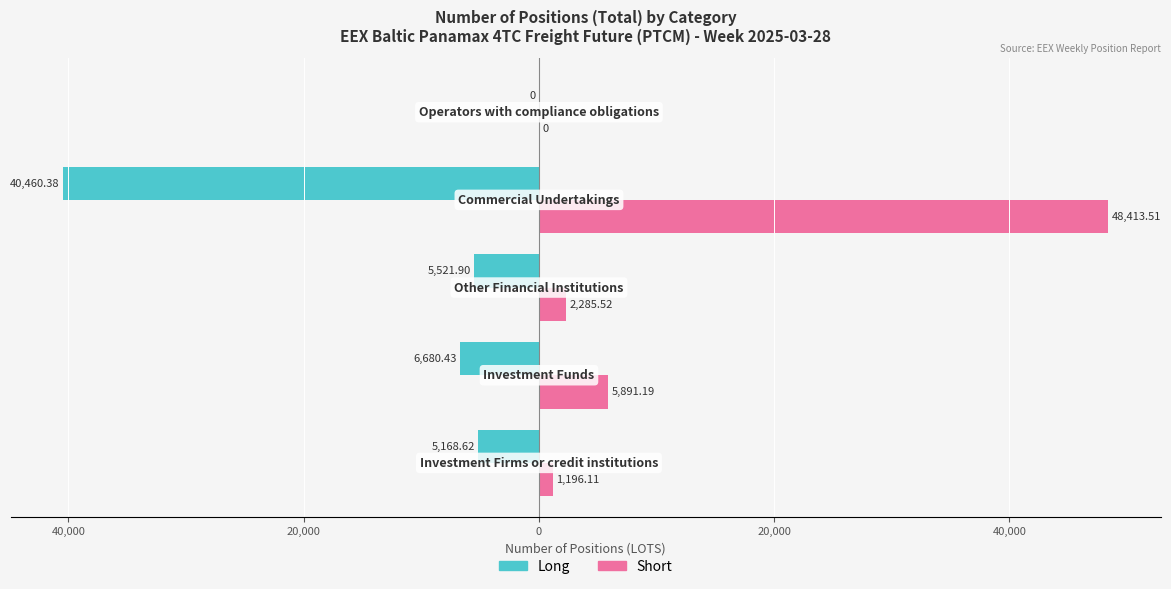

What are all the series names shown in the legend?

Long, Short